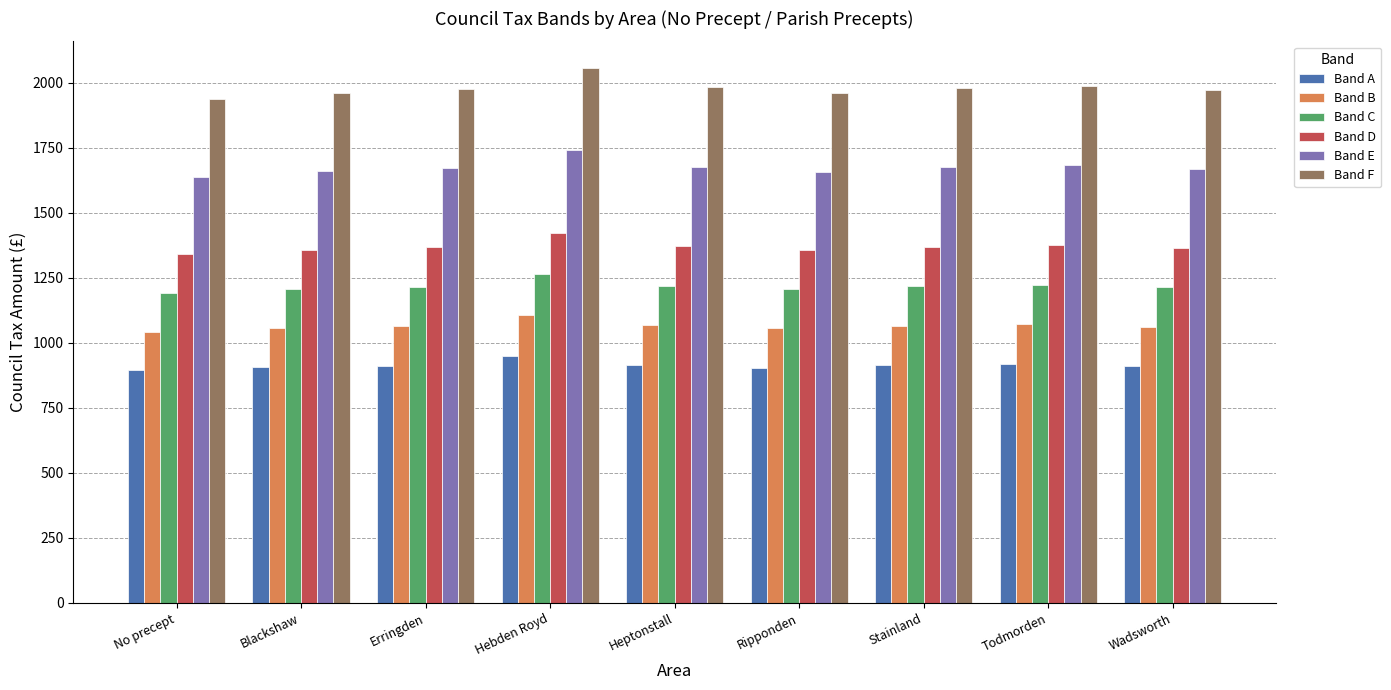

What is the average value of the Band F series?

1979.9